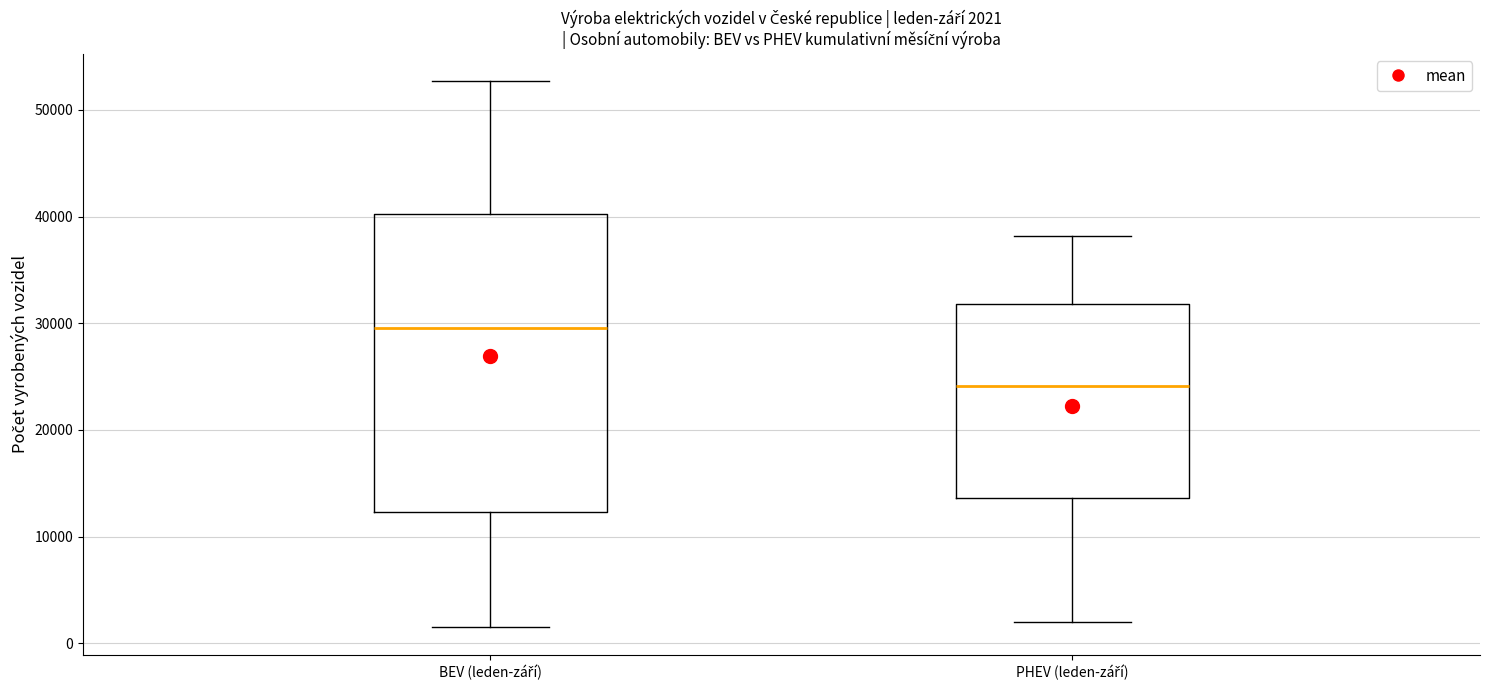

Which box has the lowest median line?

PHEV (leden-září)